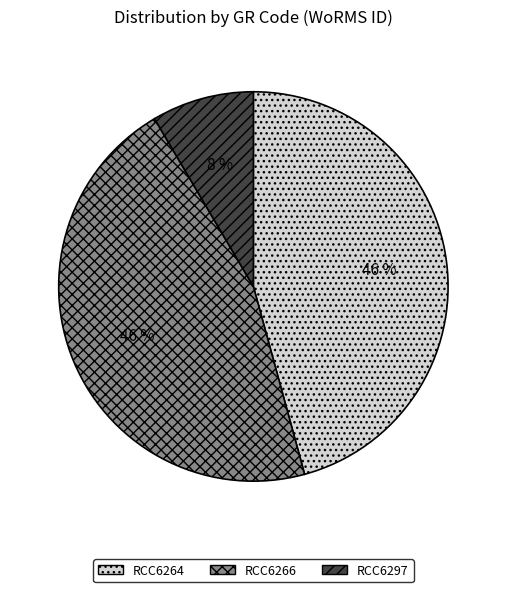

To the nearest percent, what percentage of the pie is RCC6266?

46%